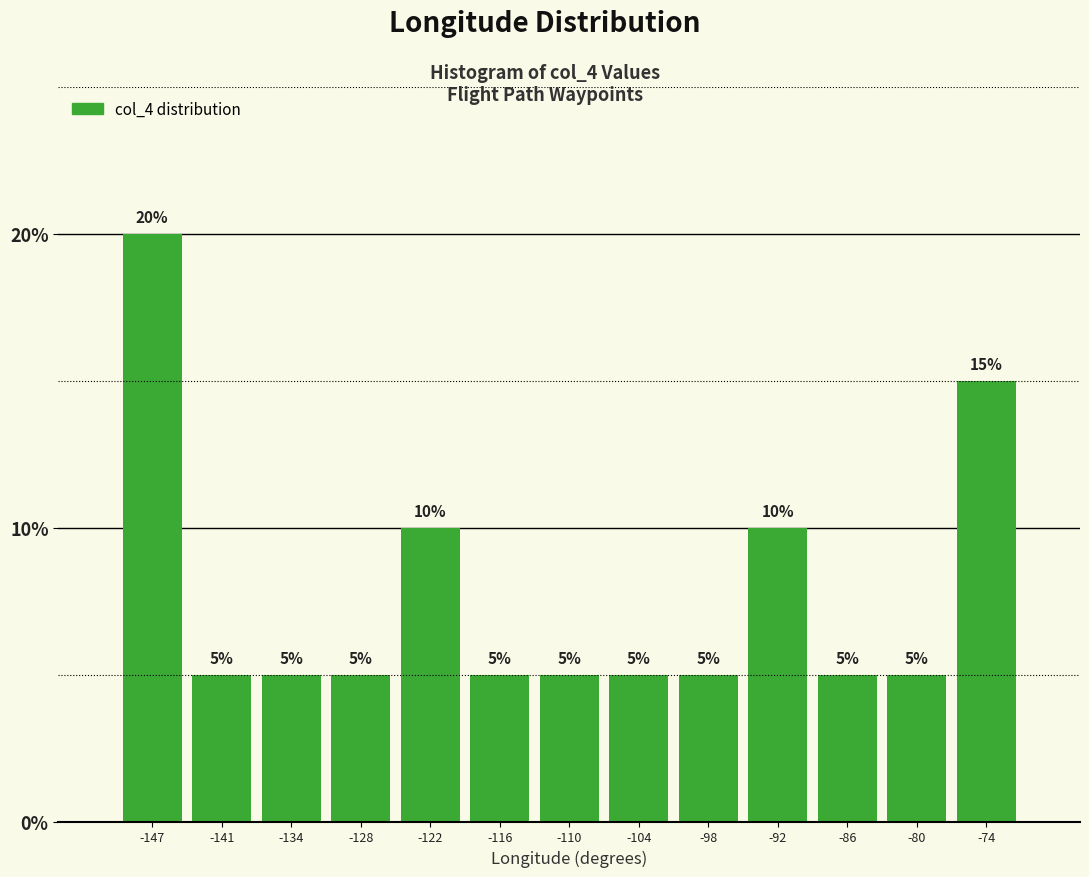

Reading left to right, transcribe this chart: for each bar, give the range it covers on the x-axis and its height. The bar edges are not printed on the chart, so give them approximately, as read against the axis.

-150 to -144: 20
-144 to -137: 5
-137 to -131: 5
-131 to -125: 5
-125 to -119: 10
-119 to -113: 5
-113 to -107: 5
-107 to -101: 5
-101 to -95: 5
-95 to -89: 10
-89 to -83: 5
-83 to -77: 5
-77 to -71: 15